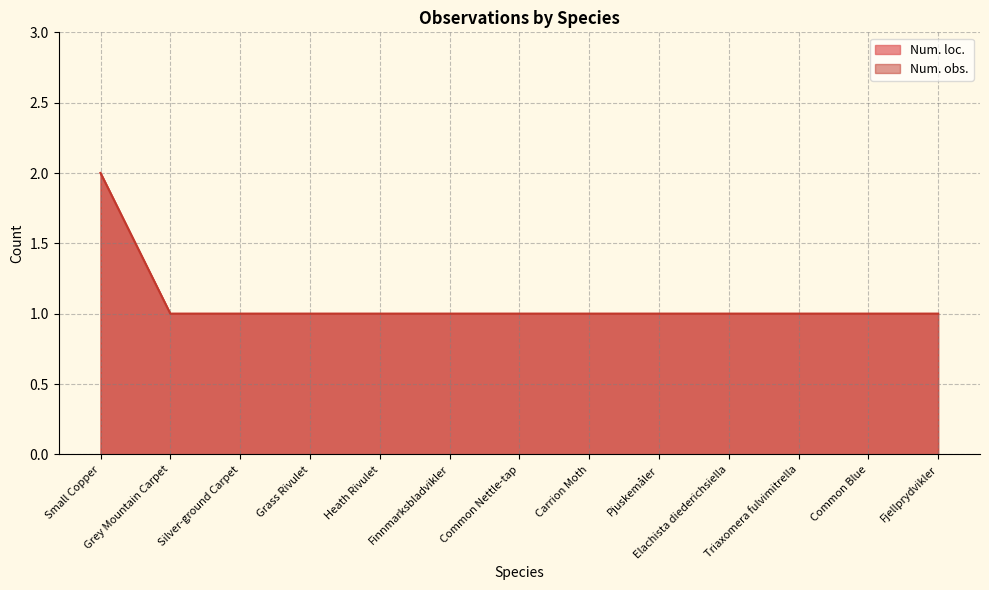

Which series has the widest spread of values?

Num. loc.